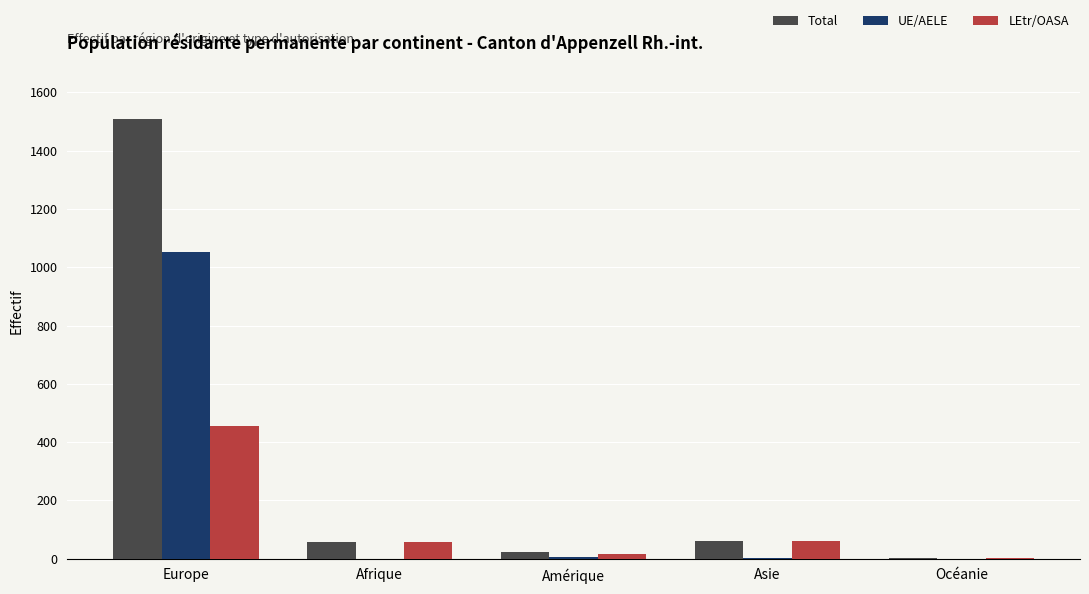

At which label is LEtr/OASA closest to 228?

Asie